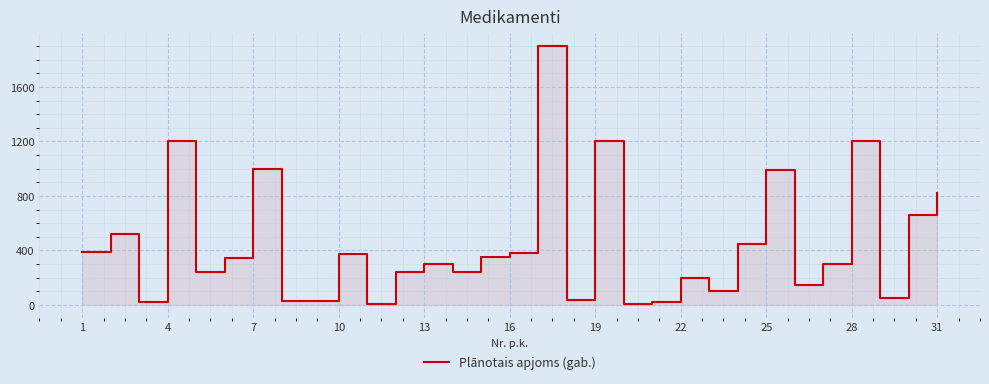

The value at 10 is 601. True or false?

False